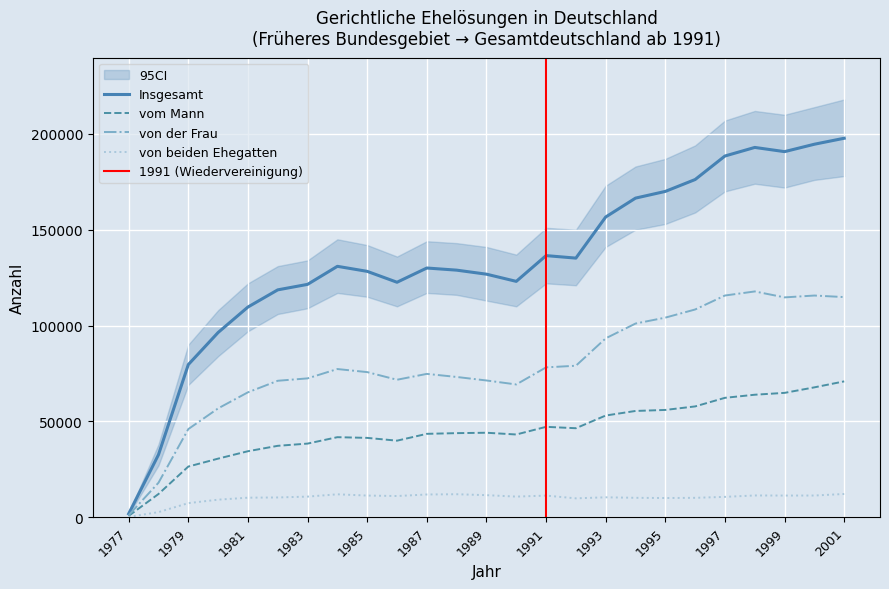

What is the value of the vom Mann point at the 20th from the left?

57768